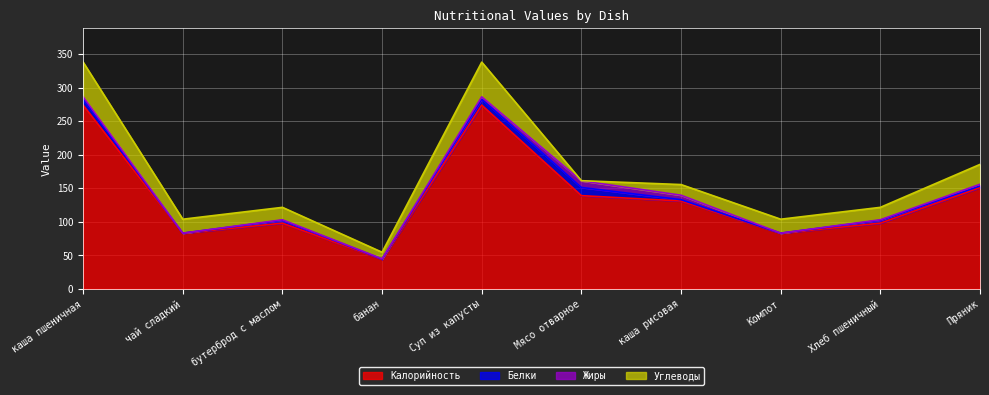

At which category does the chart reach its peak across all series?

каша пшеничная